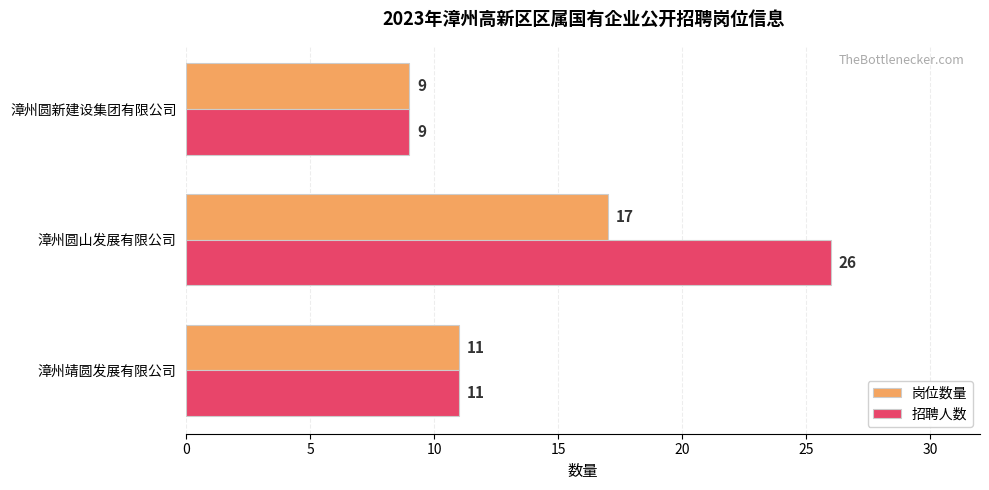

Between 漳州靖圆发展有限公司 and 漳州圆山发展有限公司, which series saw the biggest shift?

招聘人数